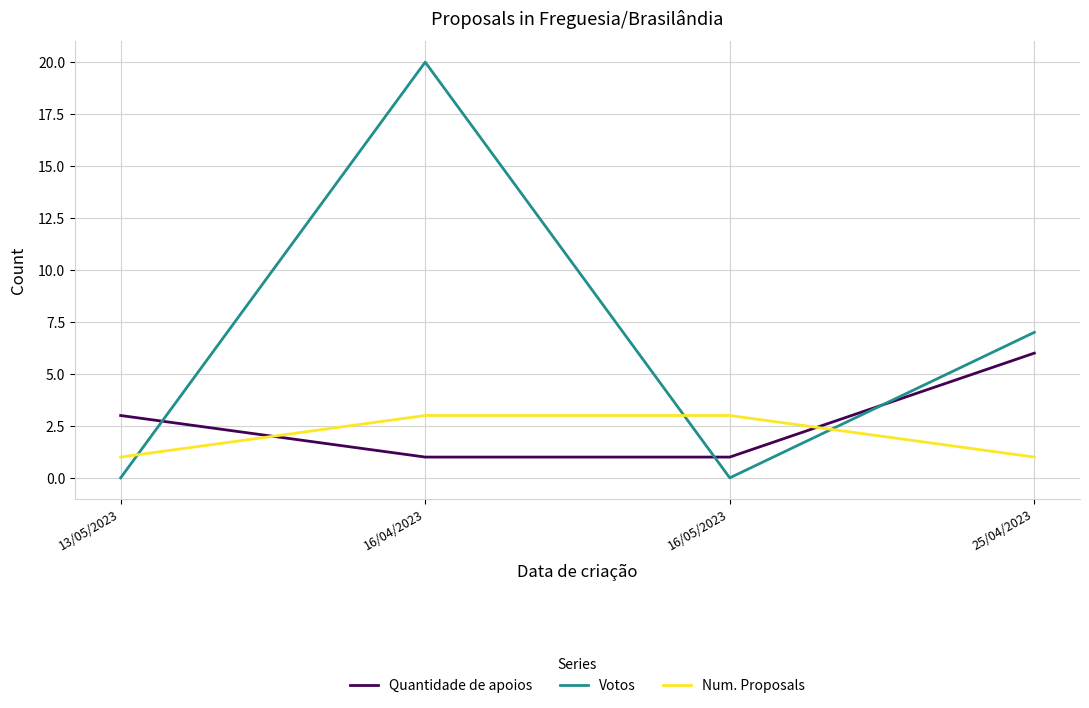

Is it true that Num. Proposals equals 5 at 16/04/2023?

False